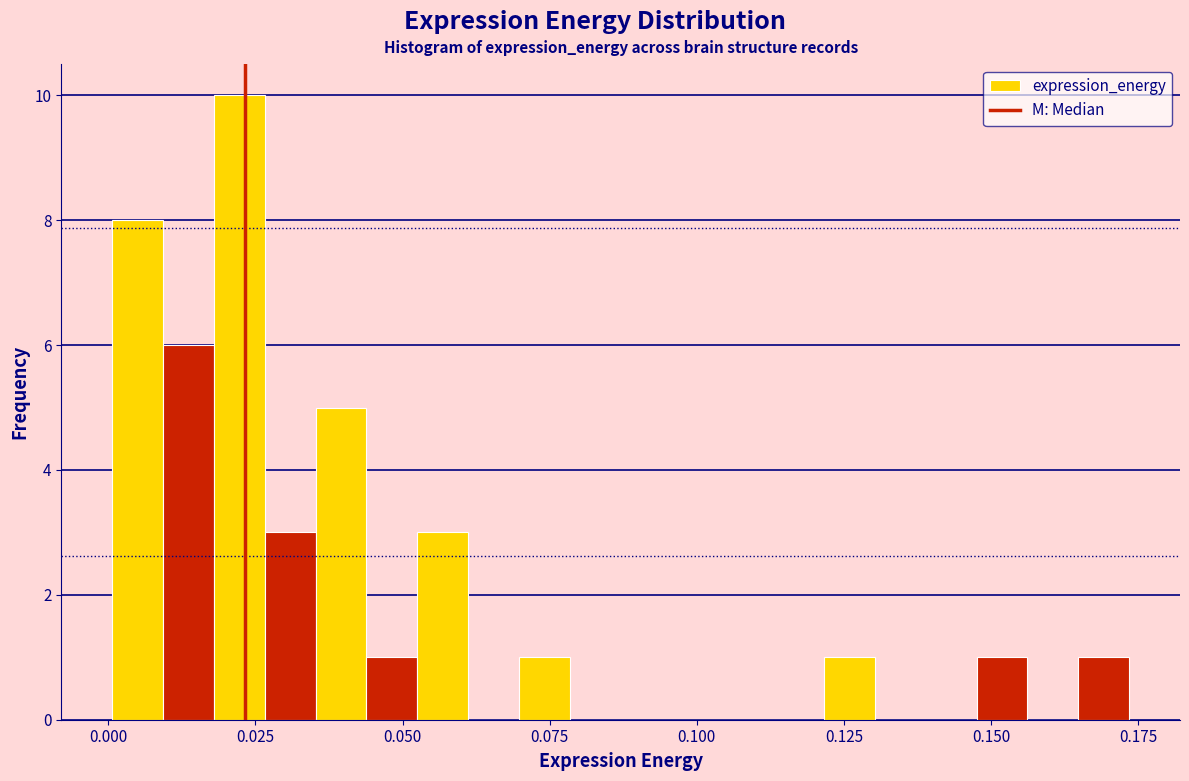

Around what value on the x-axis is the tallest bar? Give the approximate position of its centre, as read against the axis.

0.020